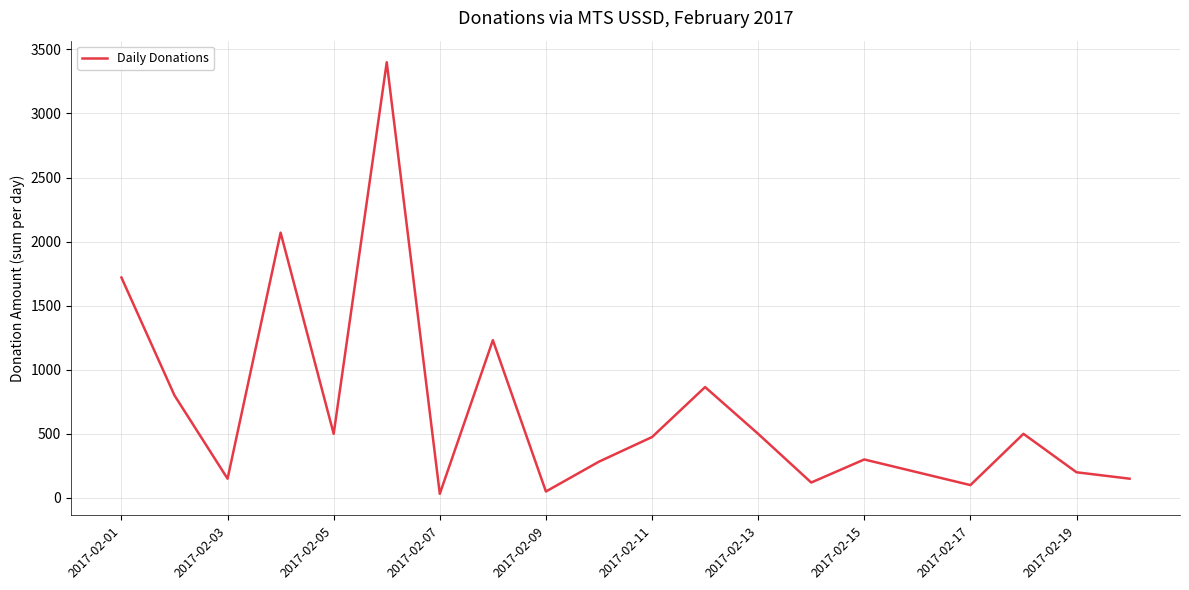

Reading left to right, extract all data points from this chart.

1720	800	150	2070	500	3400	32	1231	50	283	475	865	500	120	300	200	100	500	200	150